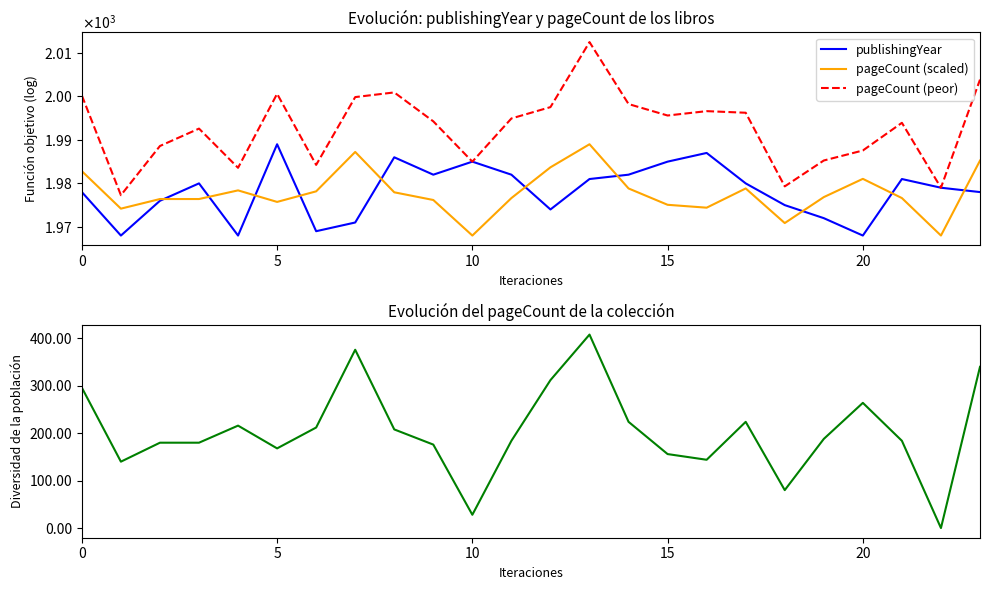

In pageCount, how many points are lower than both neighbors (excluding endpoints)?

6